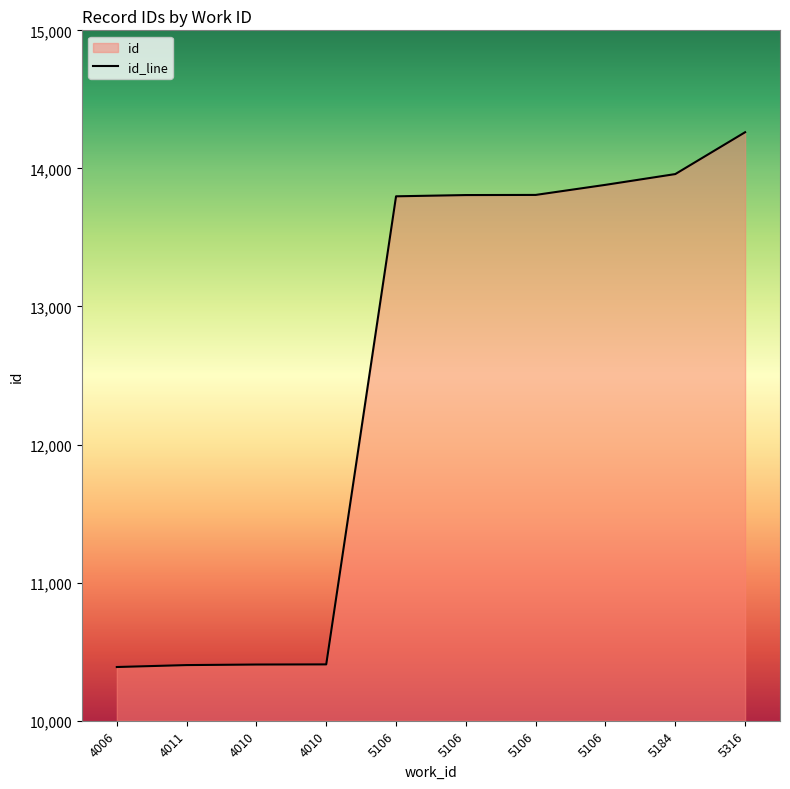

Where is the data nearest to the value 12325?

5106